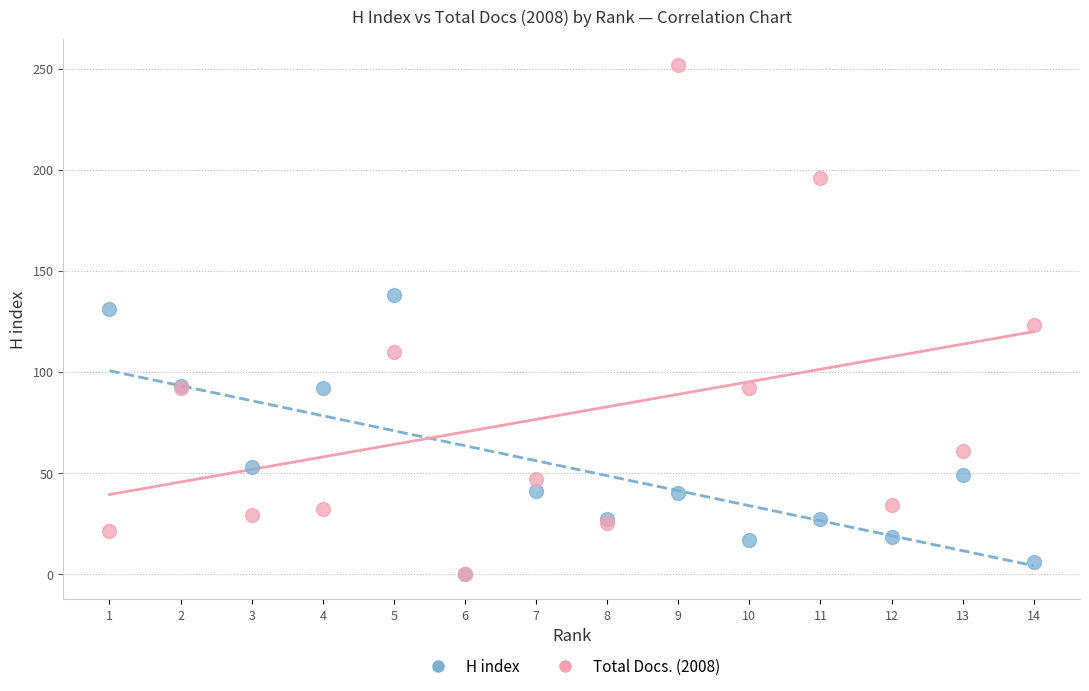

What are all the series names shown in the legend?

H index, Total Docs. (2008)